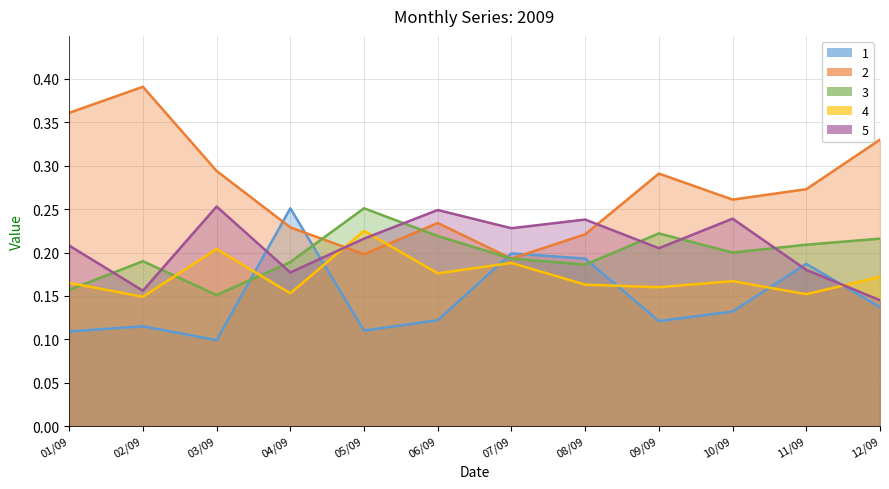

Count the 4 values in the range 0 to 1.

12